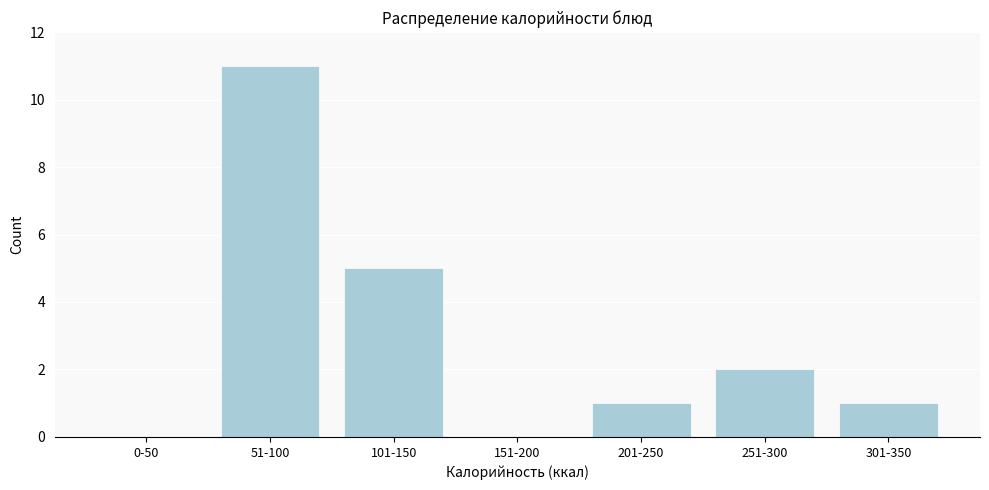

Reading left to right, list all the values displayed in this chart.

0-50=0	51-100=11	101-150=5	151-200=0	201-250=1	251-300=2	301-350=1